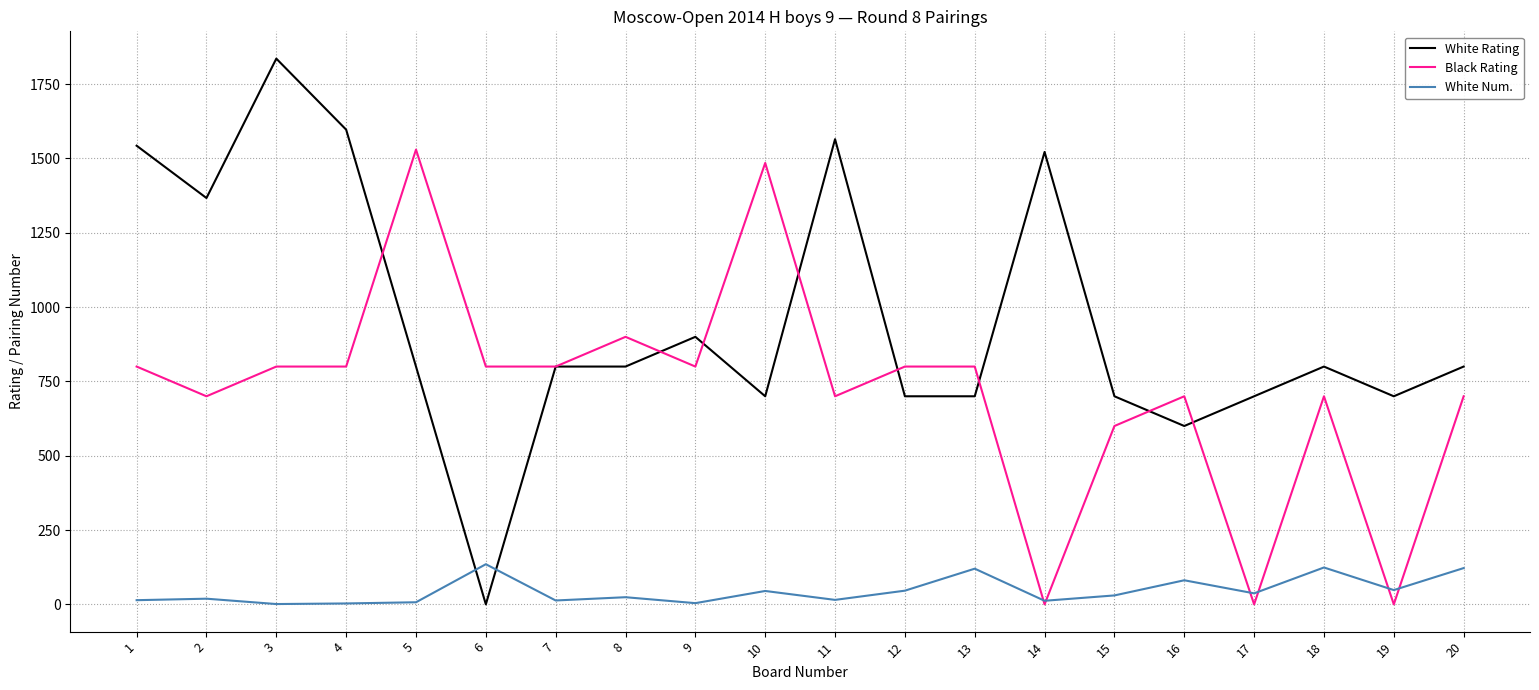

What are all the series names shown in the legend?

White Rating, Black Rating, White Num.